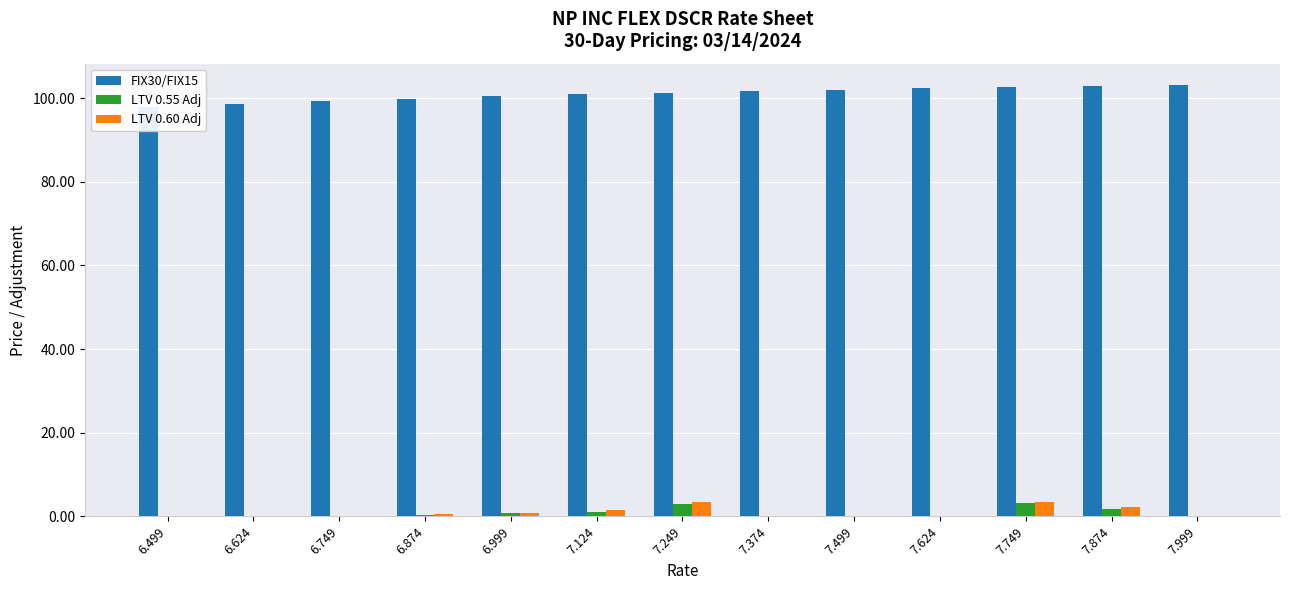

How many bars are there in total?

39